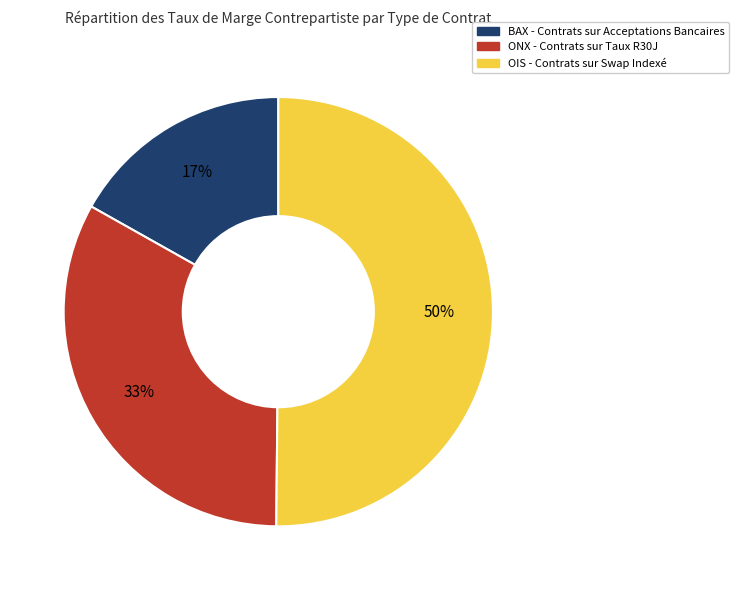

What is the largest slice in the pie chart?

OIS